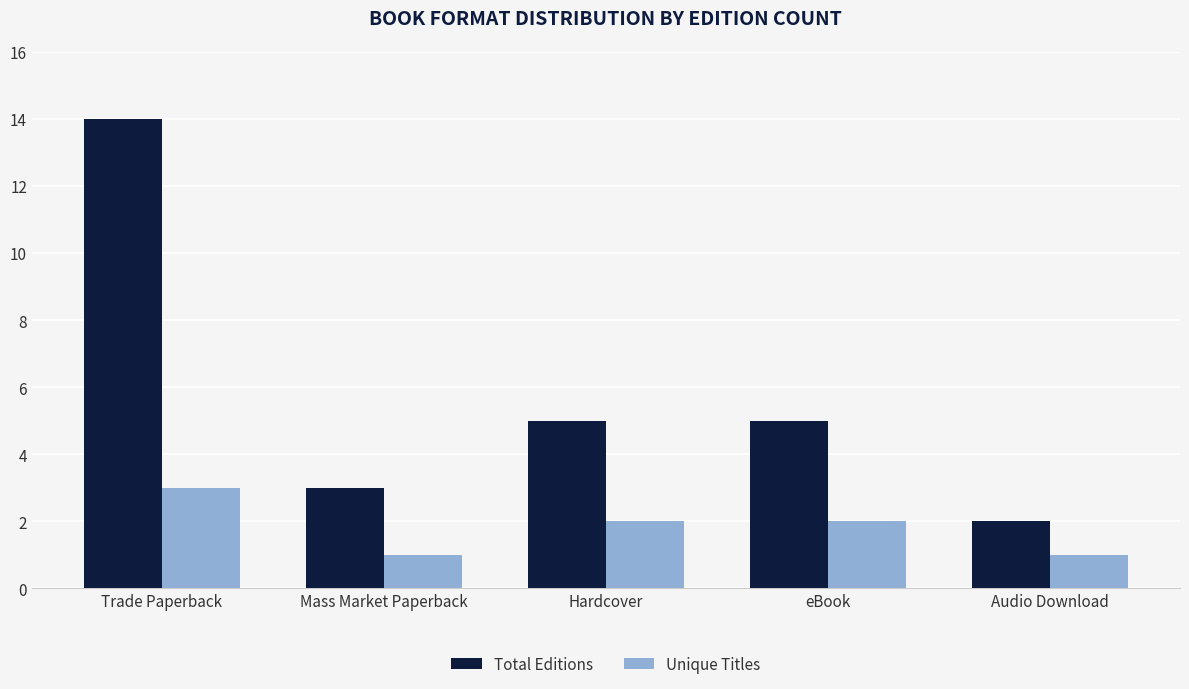

What is the label of the 3rd bar from the left?

Hardcover